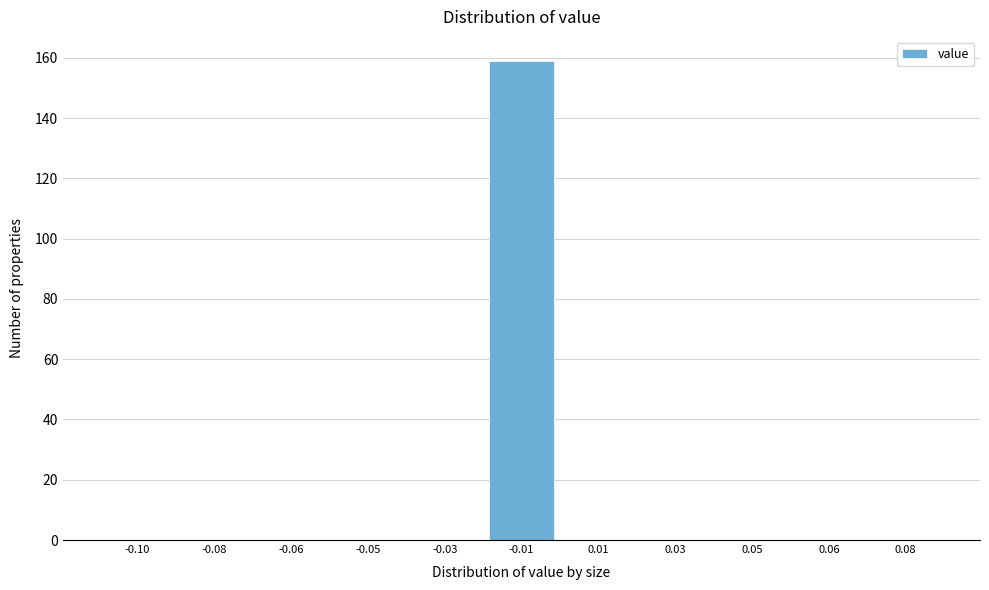

Reading right to left, what are all the values shown in this chart?

0.08=0	0.06=0	0.05=0	0.03=0	0.01=0	-0.01=159	-0.03=0	-0.05=0	-0.06=0	-0.08=0	-0.10=0